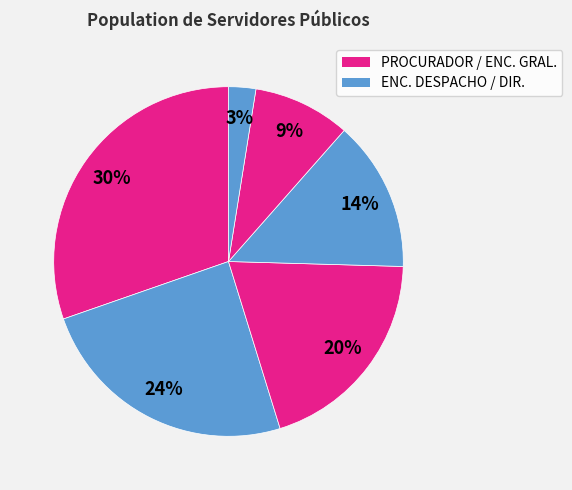

How many segments does this pie chart have?

6